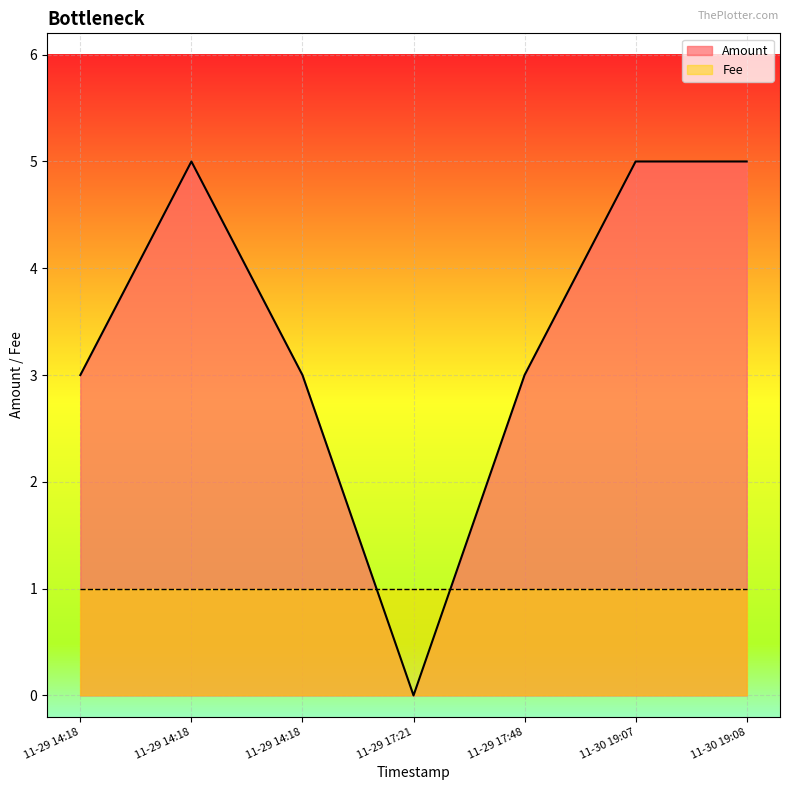

What are all the series names shown in the legend?

Amount, Fee